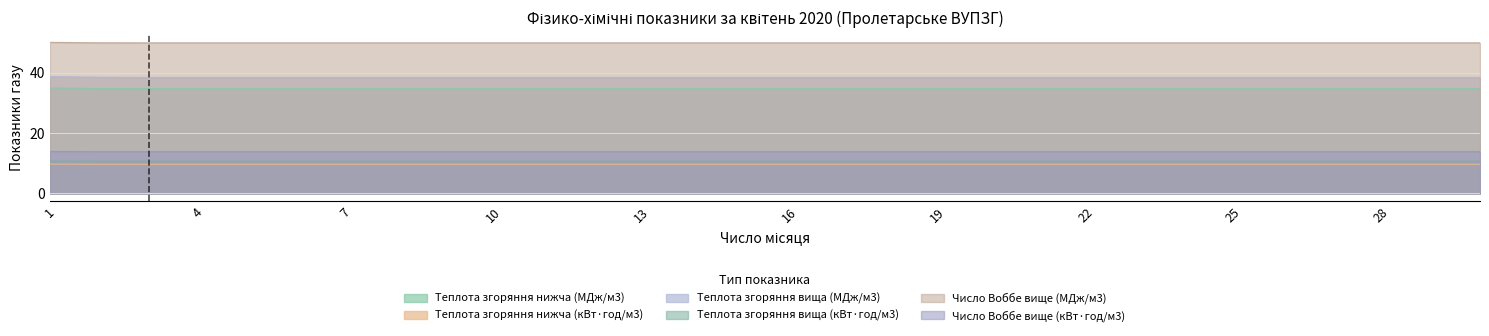

At which category does the chart reach its minimum across all series?

3